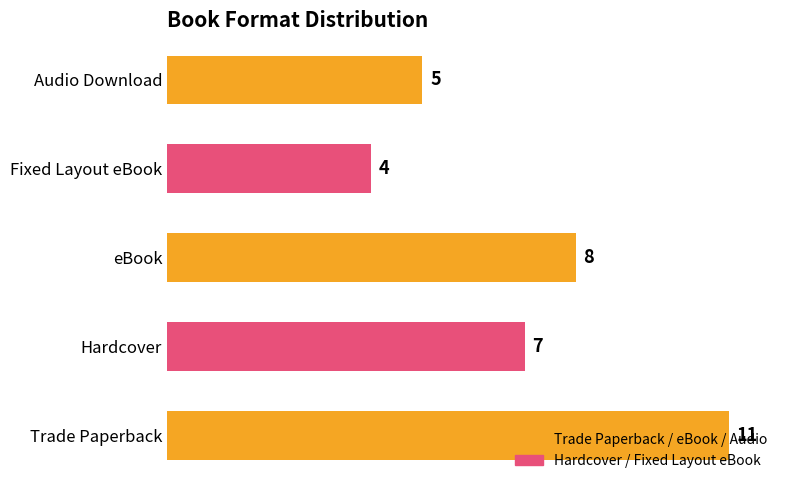

What value does the data have at Hardcover?

7